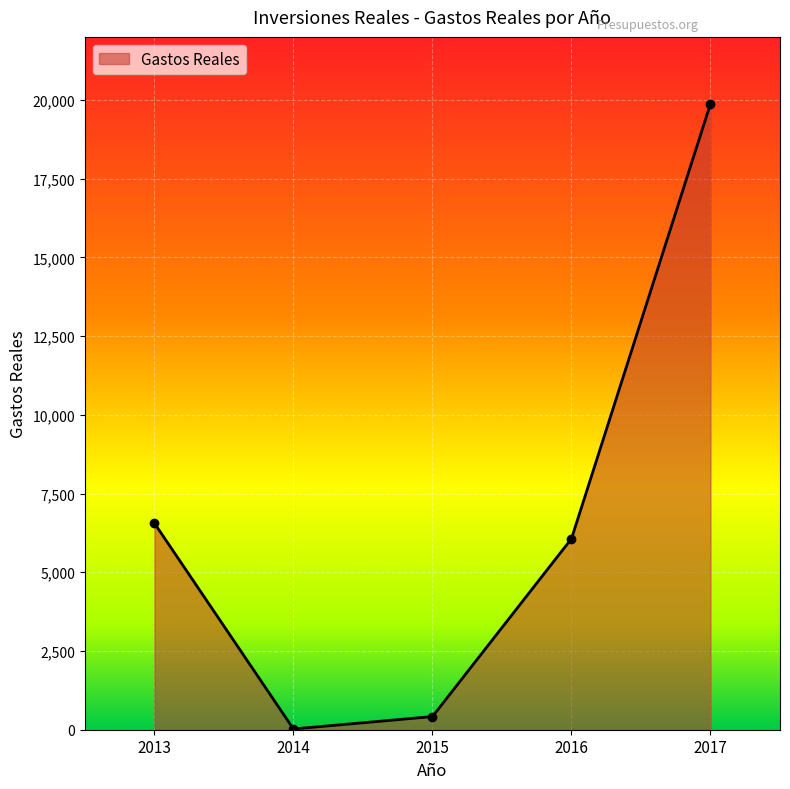

Reading right to left, list all the values displayed in this chart.

2017=19876.8	2016=6065.8	2015=417.9	2014=24.2	2013=6558.1